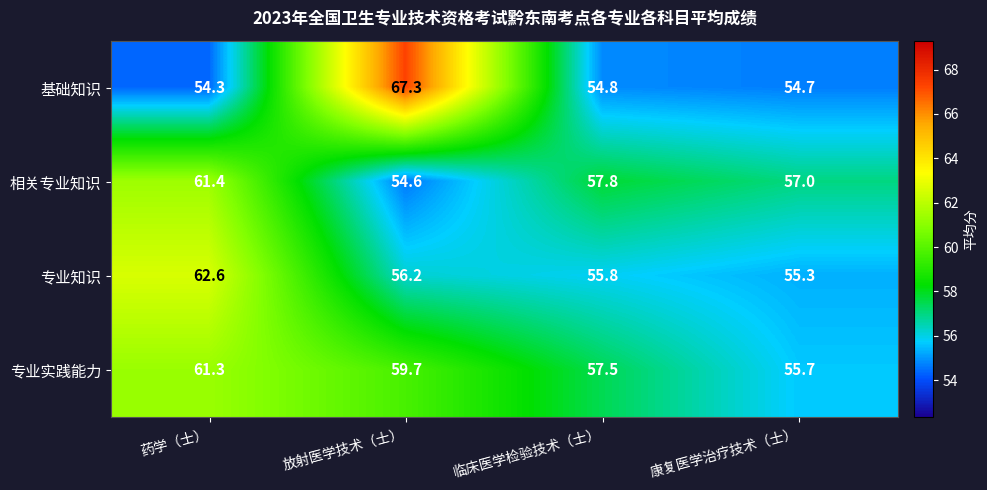

What is the maximum value shown in the chart?

67.3